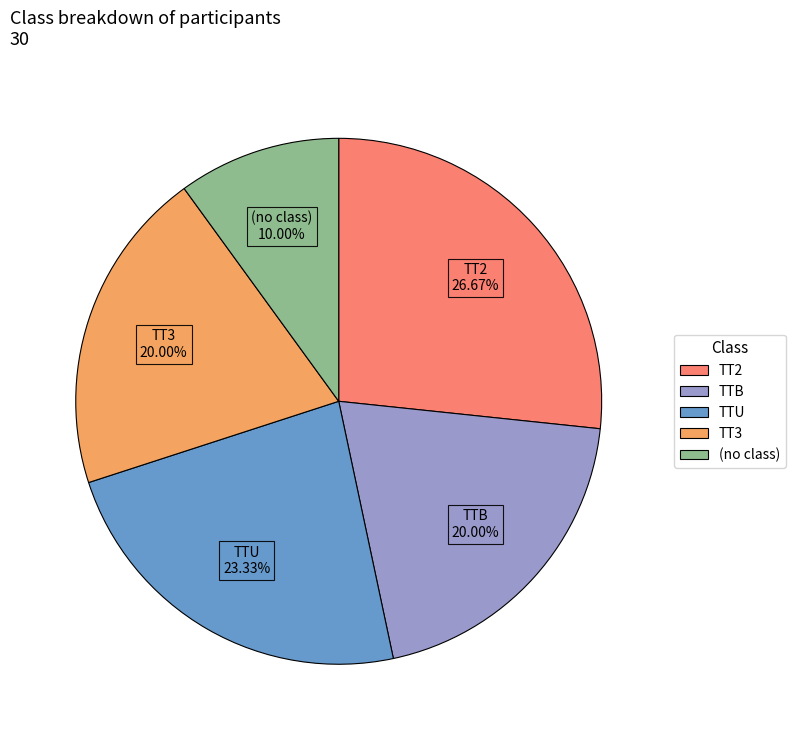

Is there a majority slice in this chart?

No